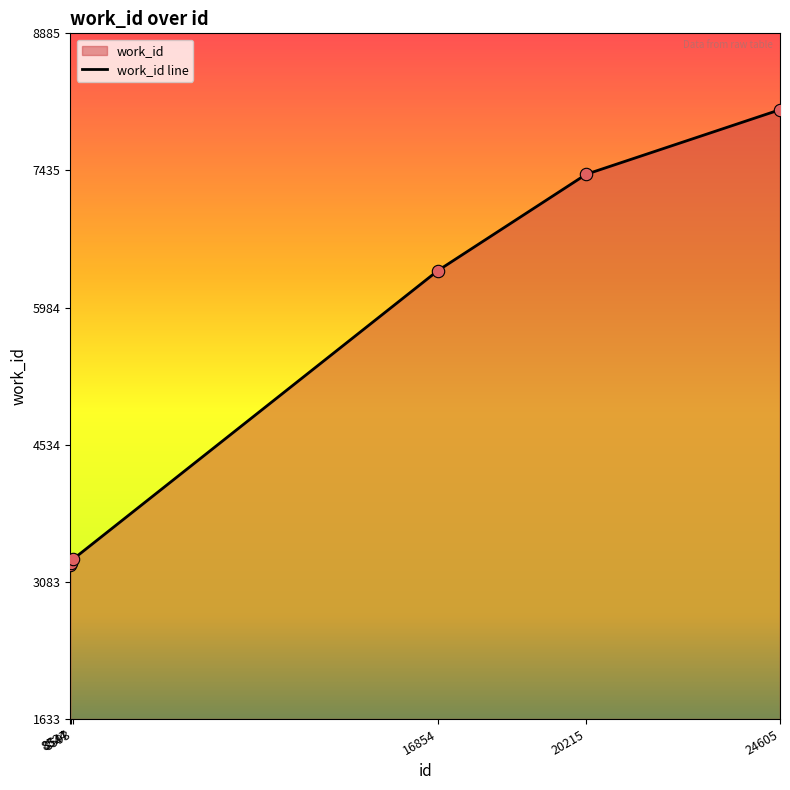

What is the change in value from 8593 to 16854?

+3051